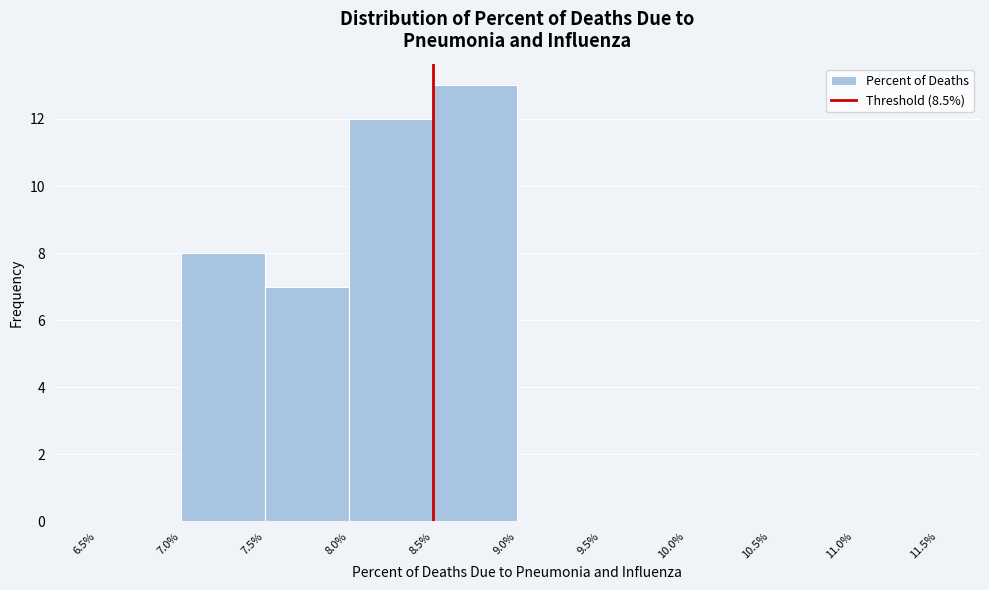

Which range on the x-axis has the tallest bar?

8.5% to 9.0%